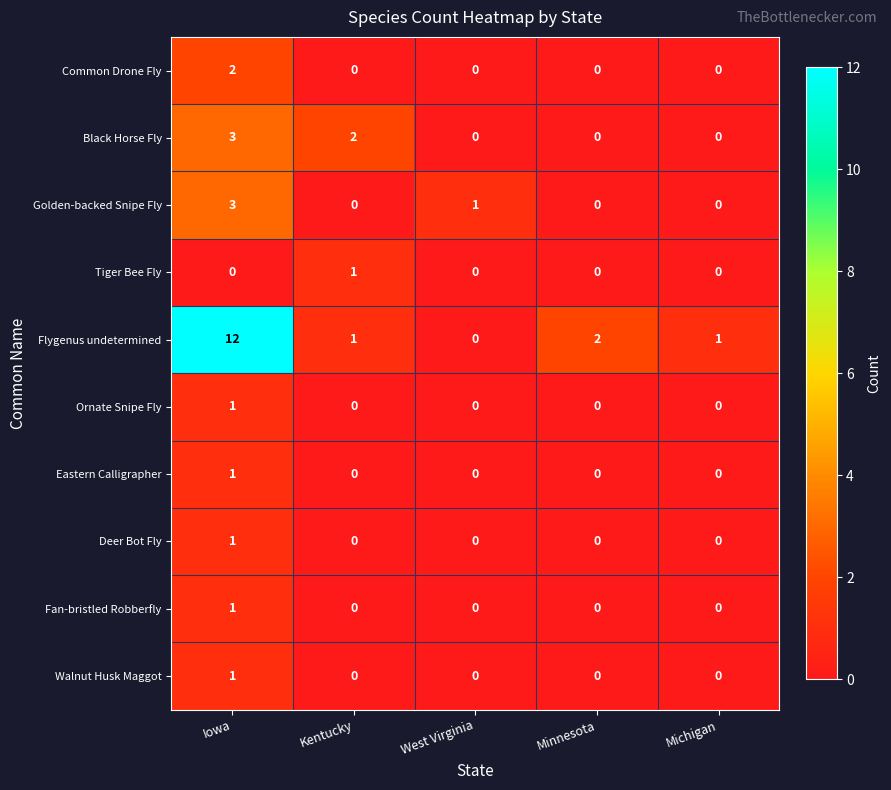

Which series has the largest range (max minus min)?

Flygenus undetermined